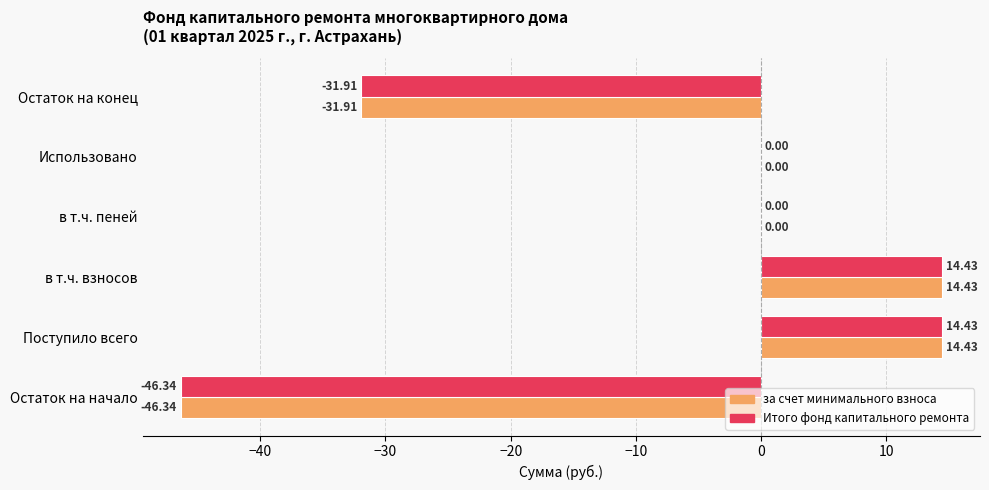

Is the value of Итого фонд капитального ремонта at Использовано greater than the value of за счет минимального взноса at в т.ч. взносов?

No